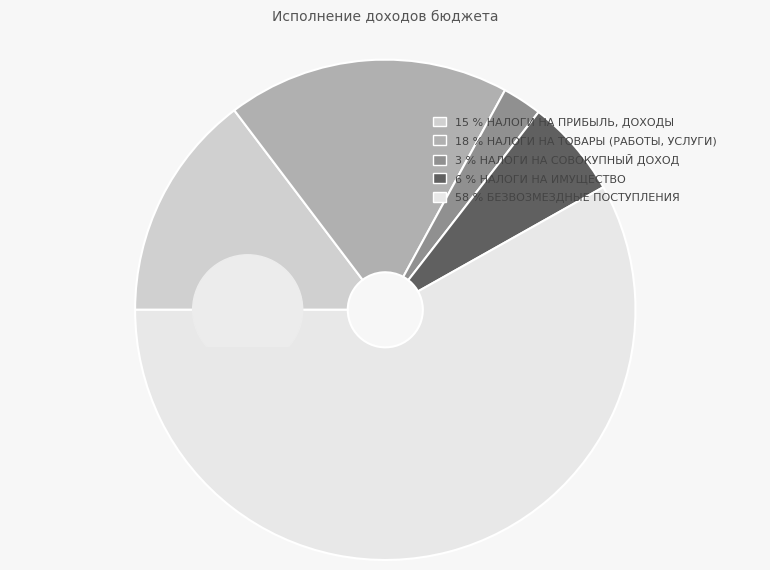

How many slices are in this pie chart?

5